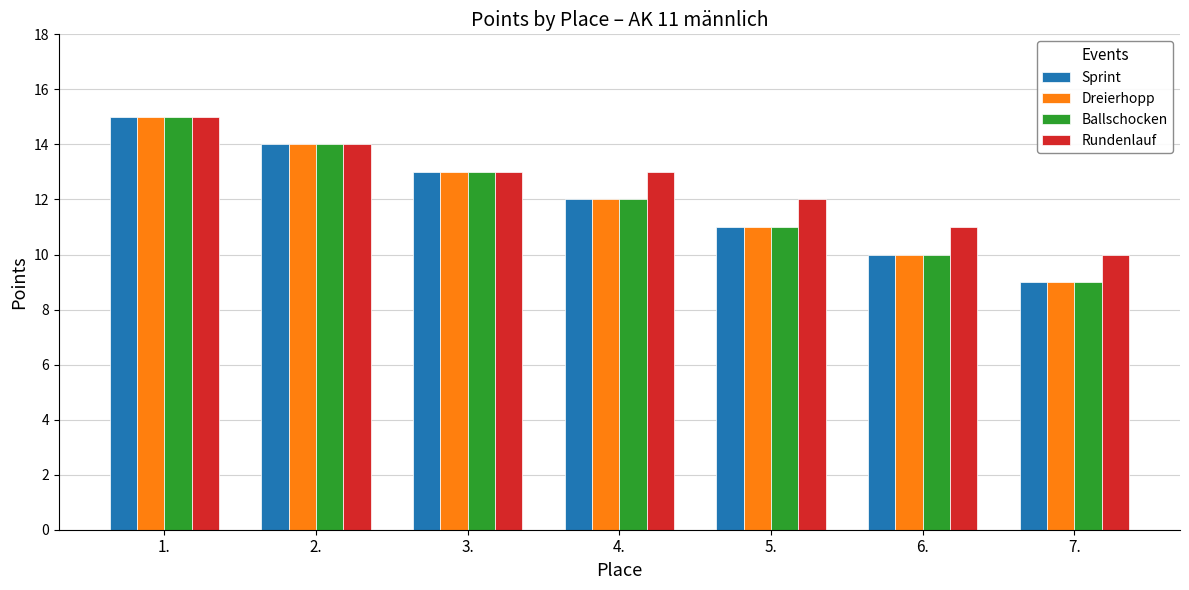

What is the difference between the second highest and second lowest values in the Rundenlauf series?

3